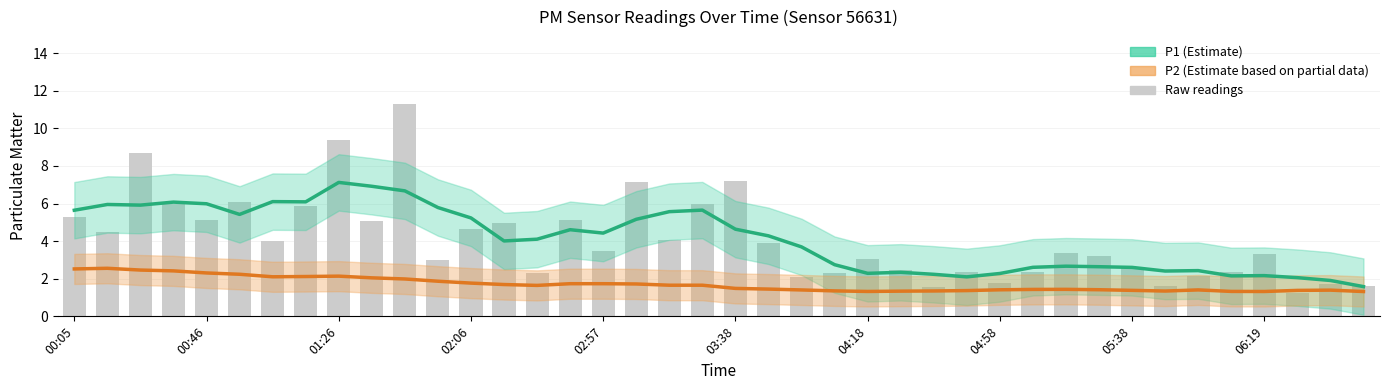

What is the sum of all P2 (Estimate based on partial data) values?

68.0